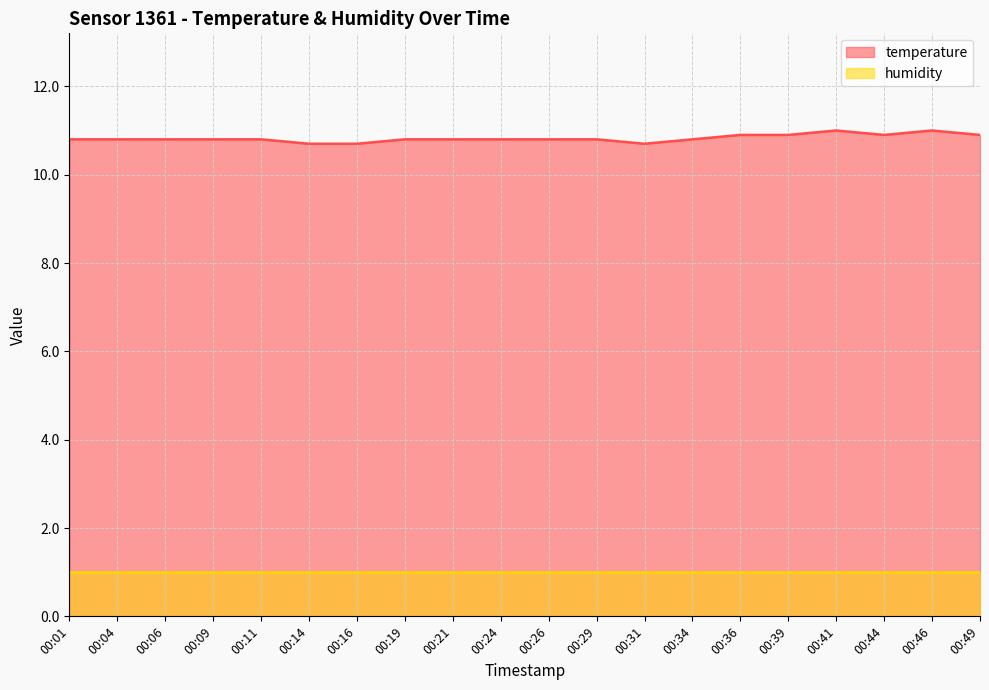

Rank the categories by value from highest to lowest.

00:41, 00:46, 00:36, 00:39, 00:44, 00:49, 00:01, 00:04, 00:06, 00:09, 00:11, 00:19, 00:21, 00:24, 00:26, 00:29, 00:34, 00:14, 00:16, 00:31